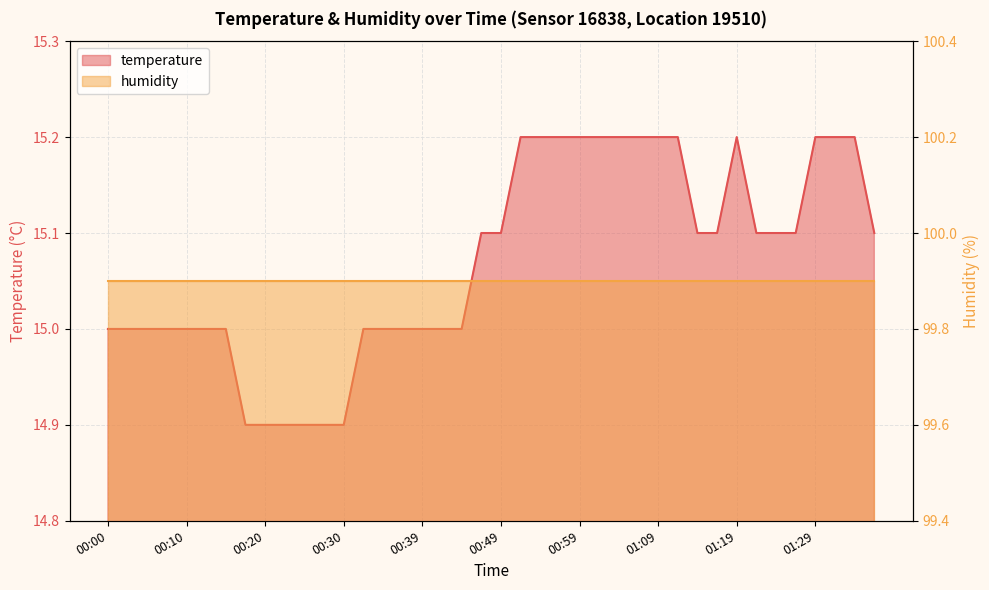

What is the difference between the maximum and second lowest values?

0.3